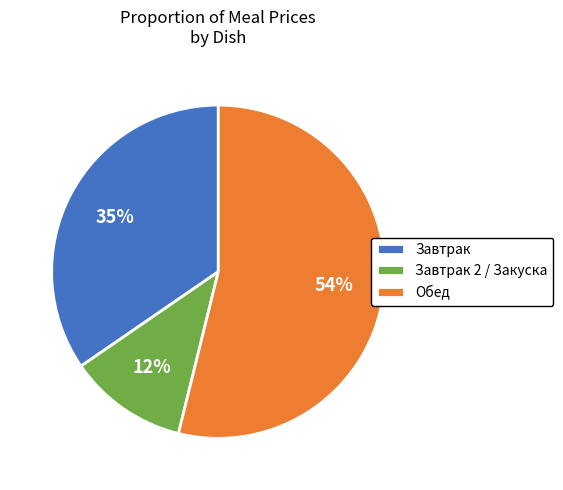

Between Завтрак 2 / Закуска and Завтрак, which is larger?

Завтрак